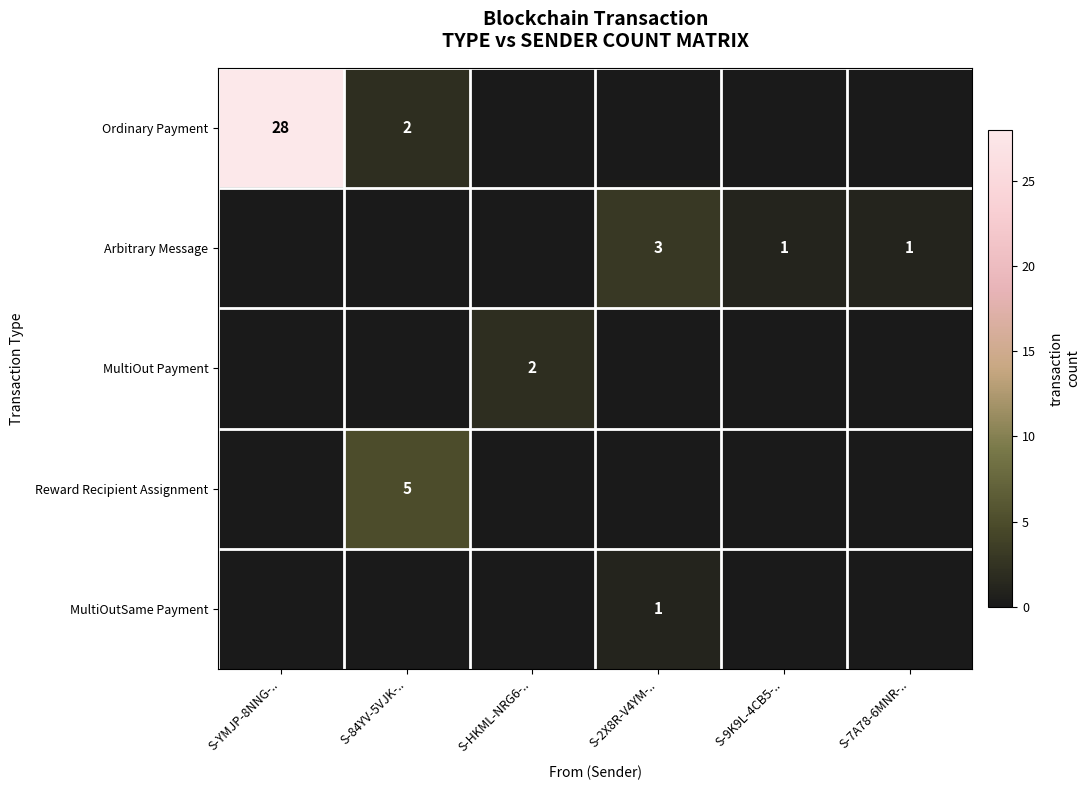

The Arbitrary Message series shows 3 at S-2X8R-V4YM-... True or false?

True